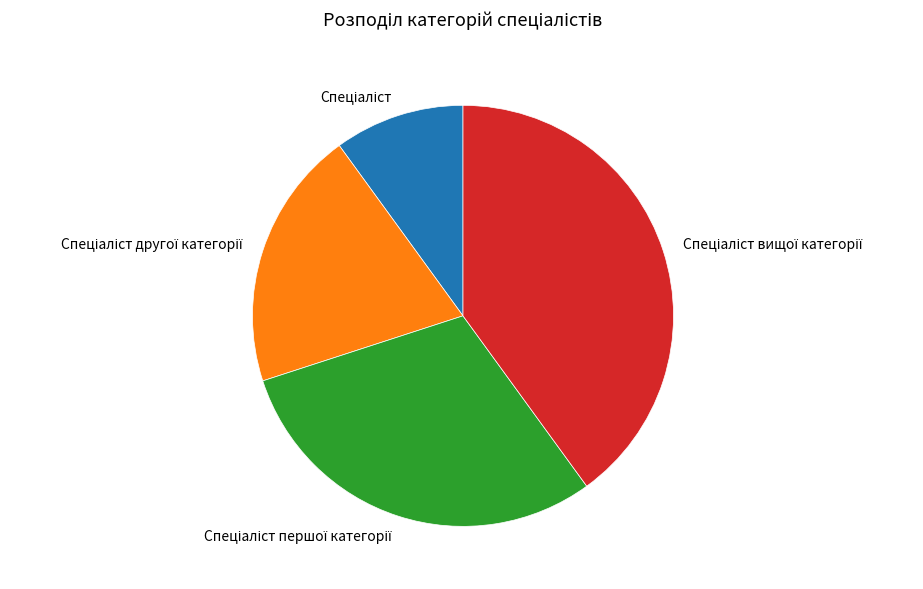

Does any single category account for the majority?

No